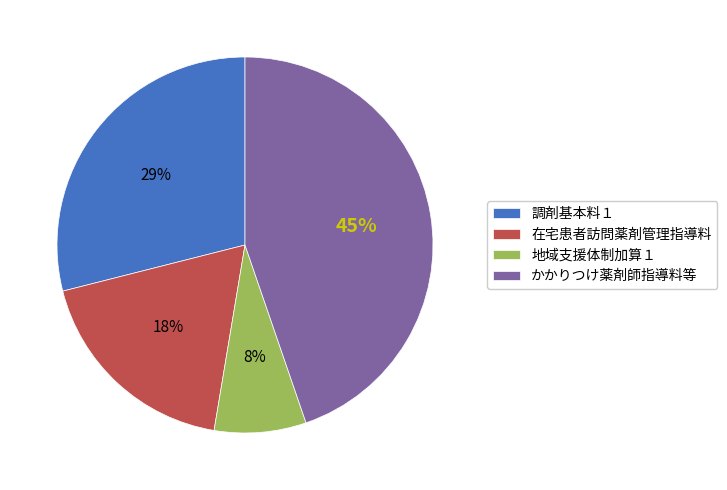

To the nearest percent, what percentage of the pie is 地域支援体制加算１?

8%